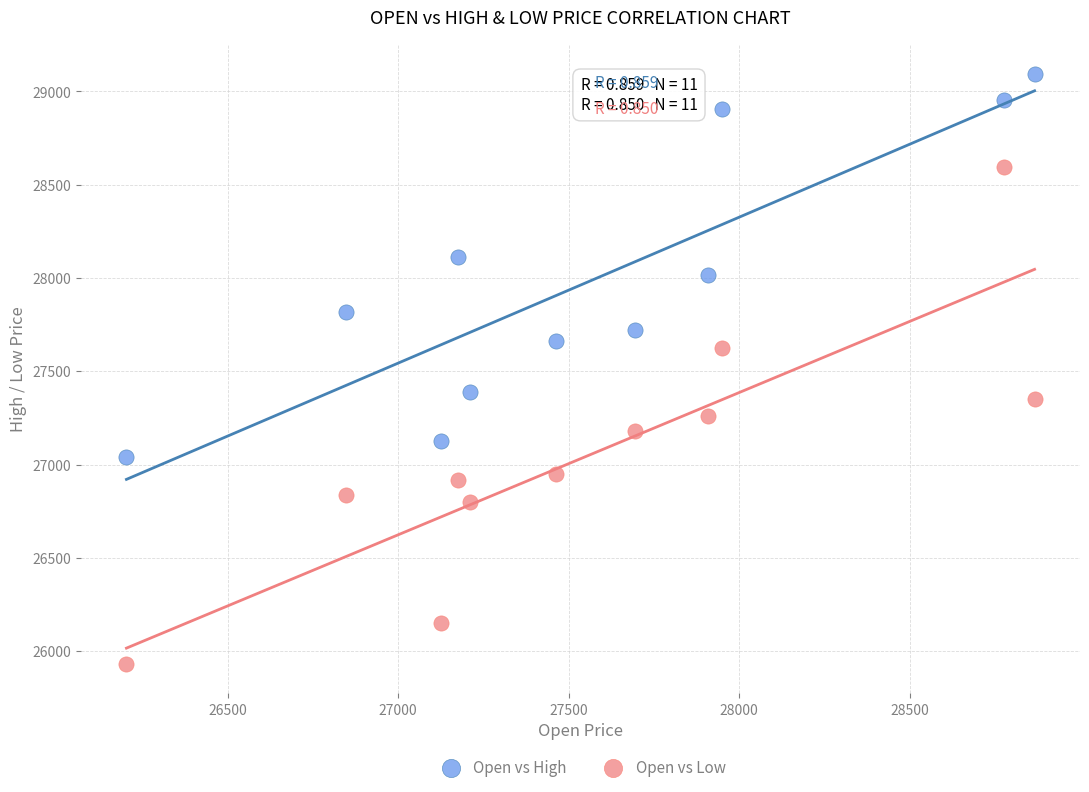

Which series has the largest Y range (max minus min)?

Open vs Low